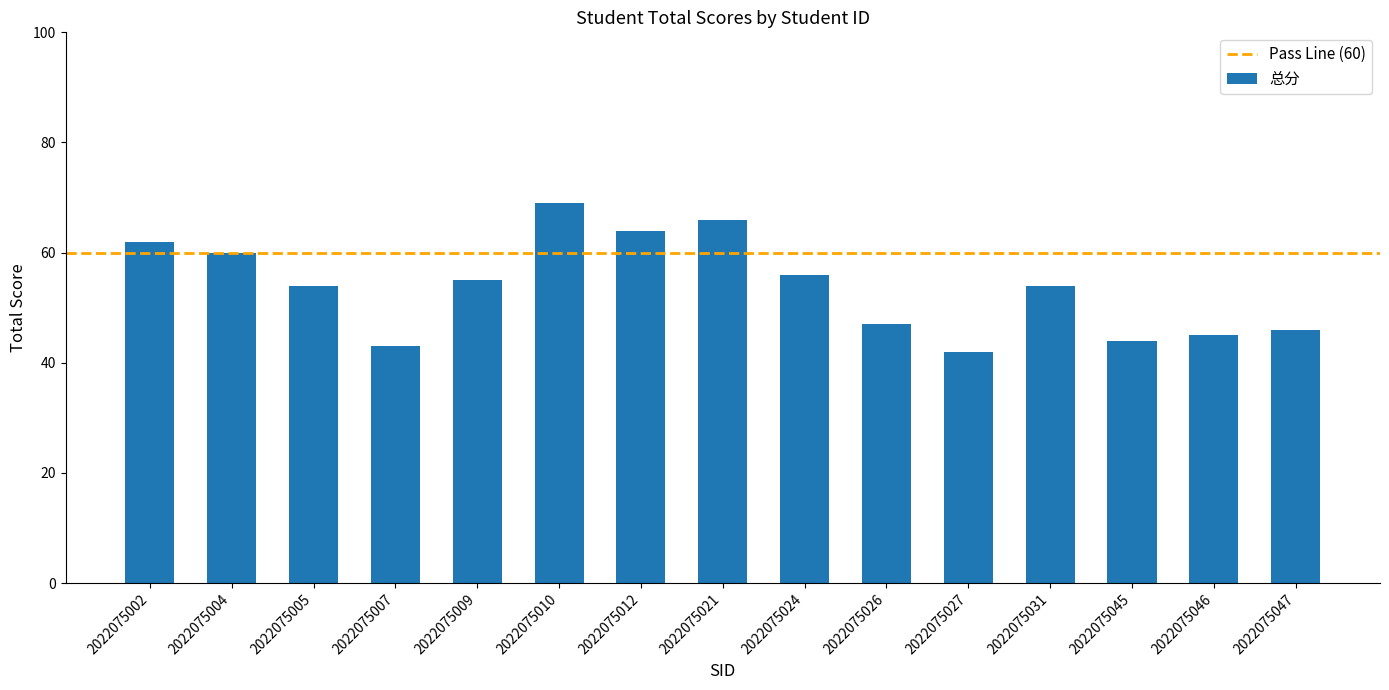

What is the difference between the maximum and minimum values?

27